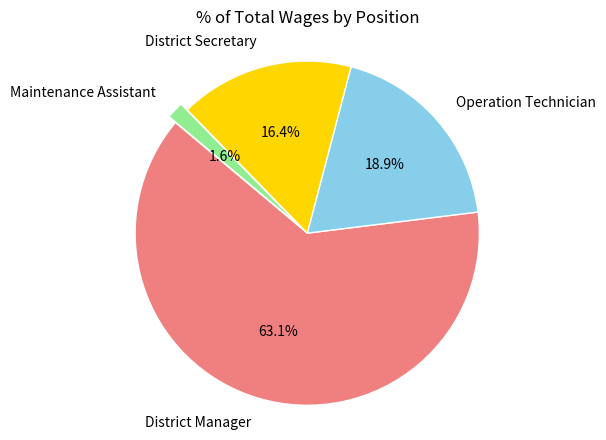

What percentage do Operation Technician and Maintenance Assistant together represent?

20.5%